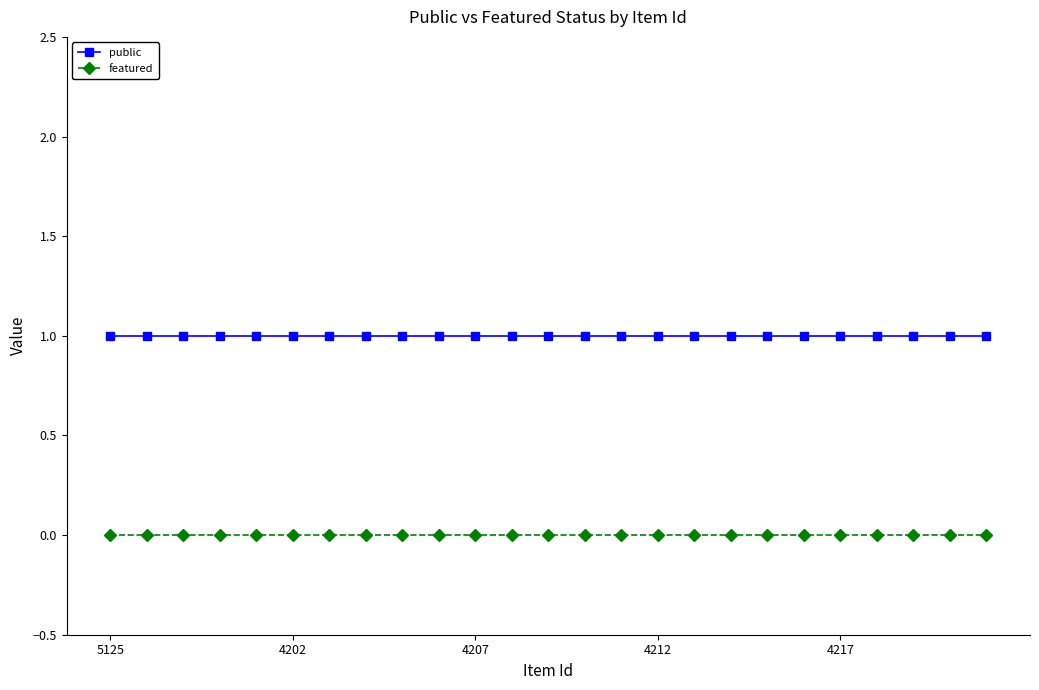

Rank the series by their average value, from lowest to highest.

featured, public